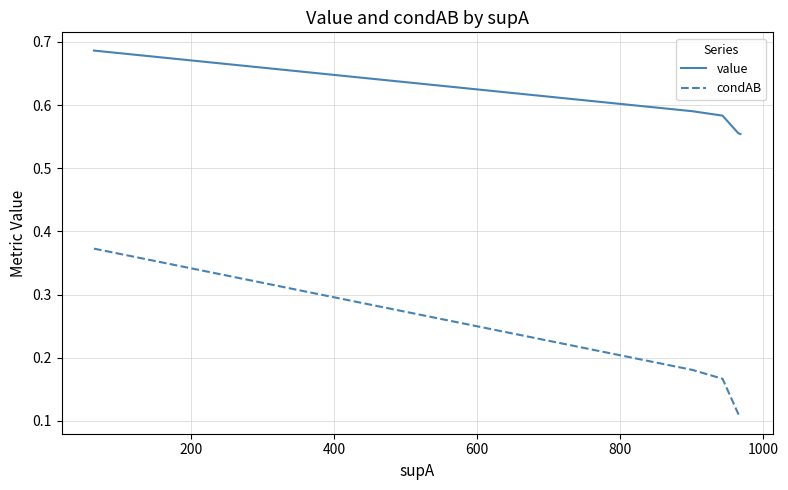

What are all the series names shown in the legend?

value, condAB